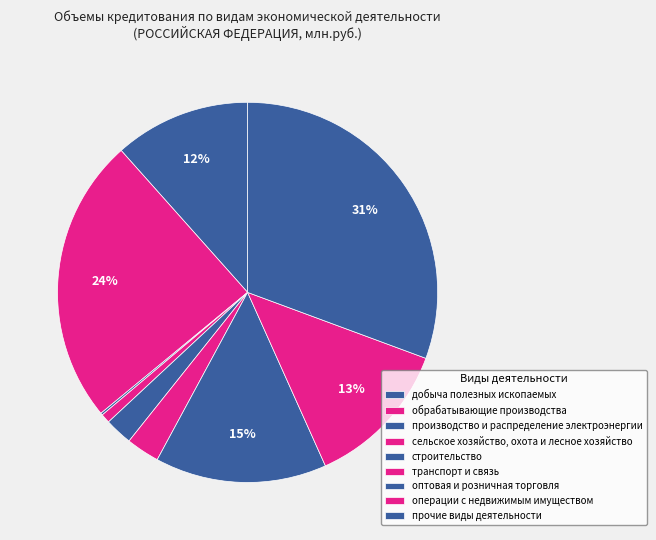

To the nearest percent, what is the difference between the largest and smallest slice percentages?

30%